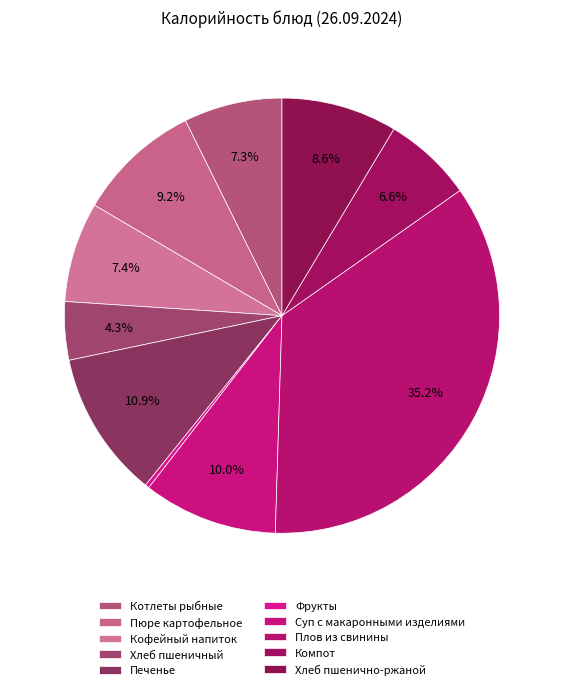

What is the largest slice in the pie chart?

Плов из свинины